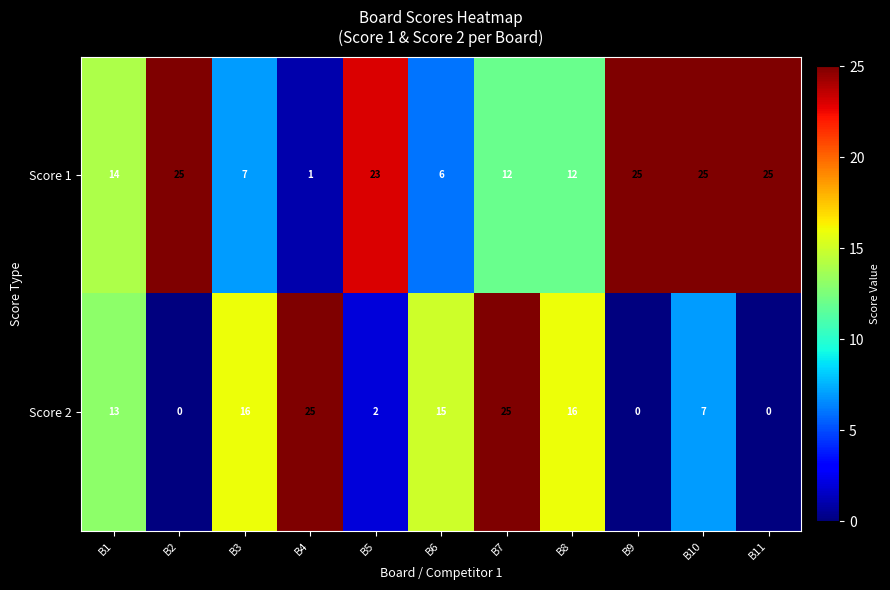

Reading left to right, extract all data points from this chart.

Score 1: B1=14	B2=25	B3=7	B4=1	B5=23	B6=6	B7=12	B8=12	B9=25	B10=25	B11=25
Score 2: B1=13	B2=0	B3=16	B4=25	B5=2	B6=15	B7=25	B8=16	B9=0	B10=7	B11=0